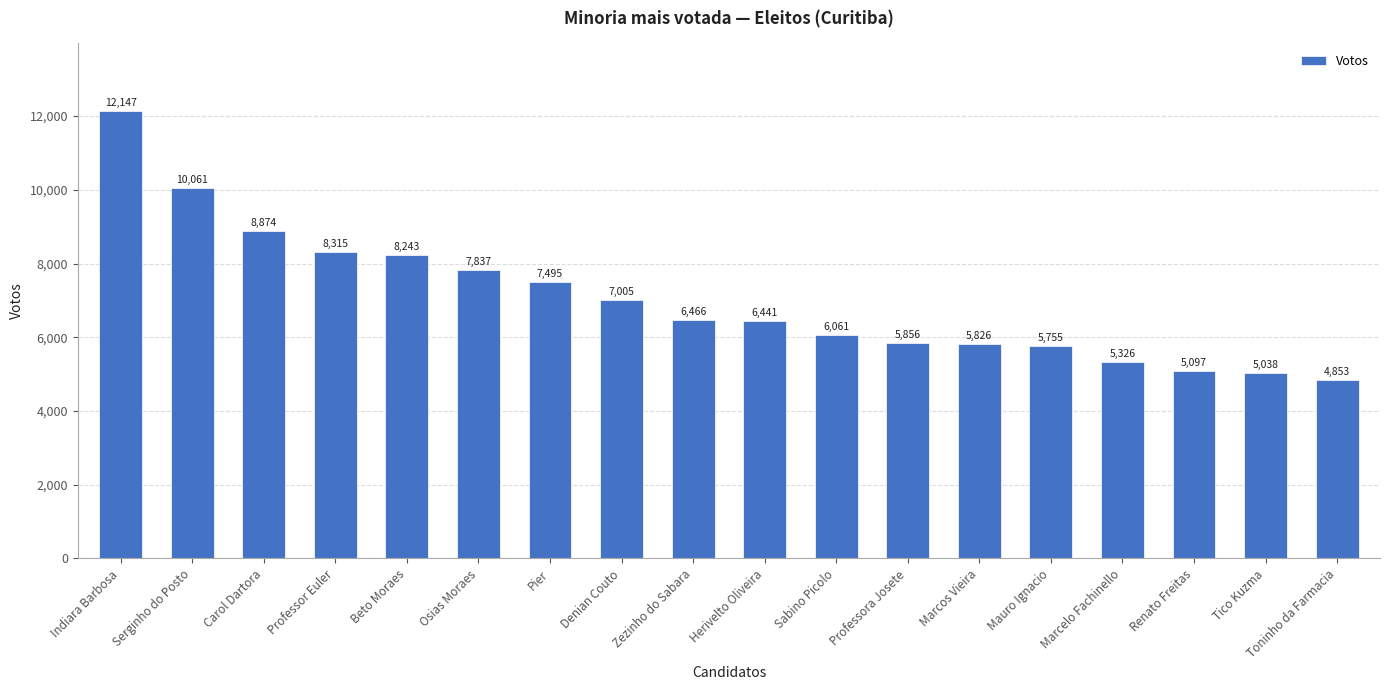

Reading right to left, transcribe all the data shown in this chart.

Toninho da Farmacia=4853	Tico Kuzma=5038	Renato Freitas=5097	Marcelo Fachinello=5326	Mauro Ignacio=5755	Marcos Vieira=5826	Professora Josete=5856	Sabino Picolo=6061	Herivelto Oliveira=6441	Zezinho do Sabara=6466	Denian Couto=7005	Pier=7495	Osias Moraes=7837	Beto Moraes=8243	Professor Euler=8315	Carol Dartora=8874	Serginho do Posto=10061	Indiara Barbosa=12147